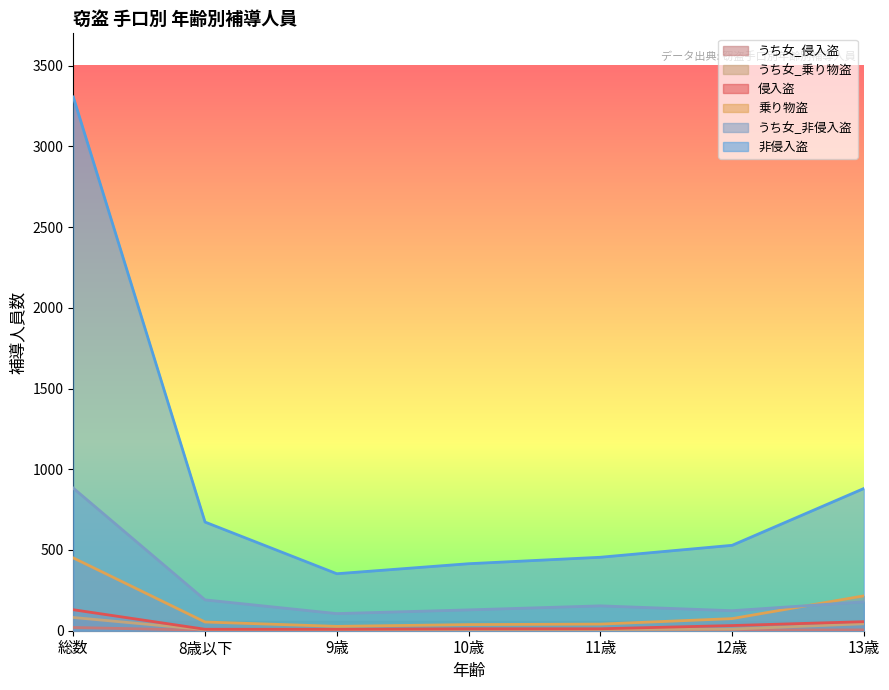

How many values in the うち女_乗り物盗 series are below 8?

3